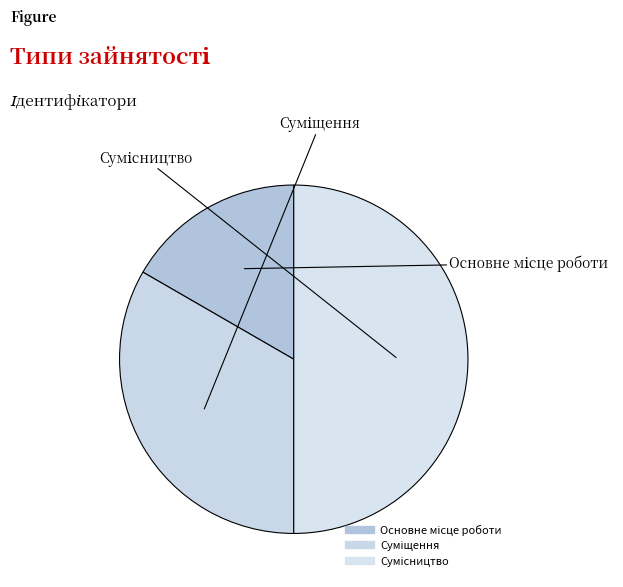

What is the smallest slice in the pie chart?

Основне місце роботи